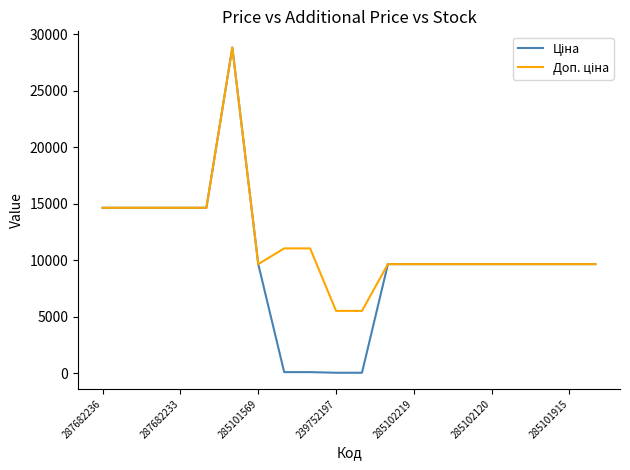

What is the greatest value displayed?

28821.8